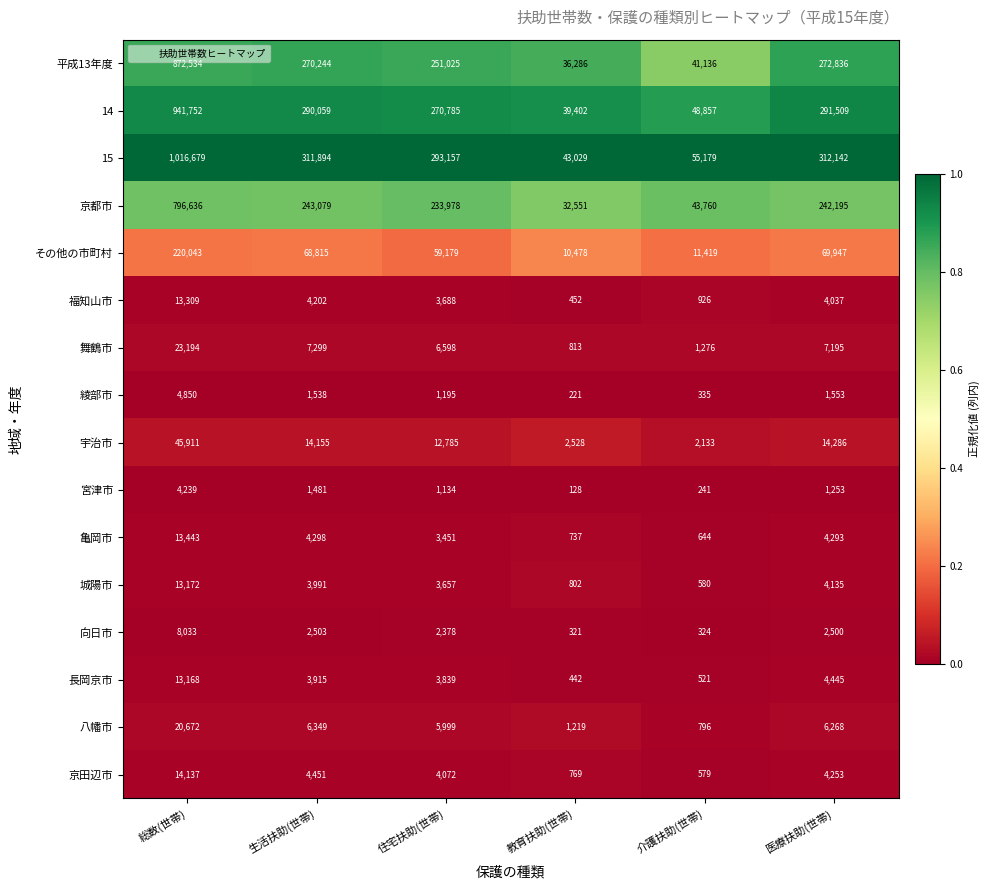

Is it true that その他の市町村 equals 59179 at 住宅扶助(世帯)?

True